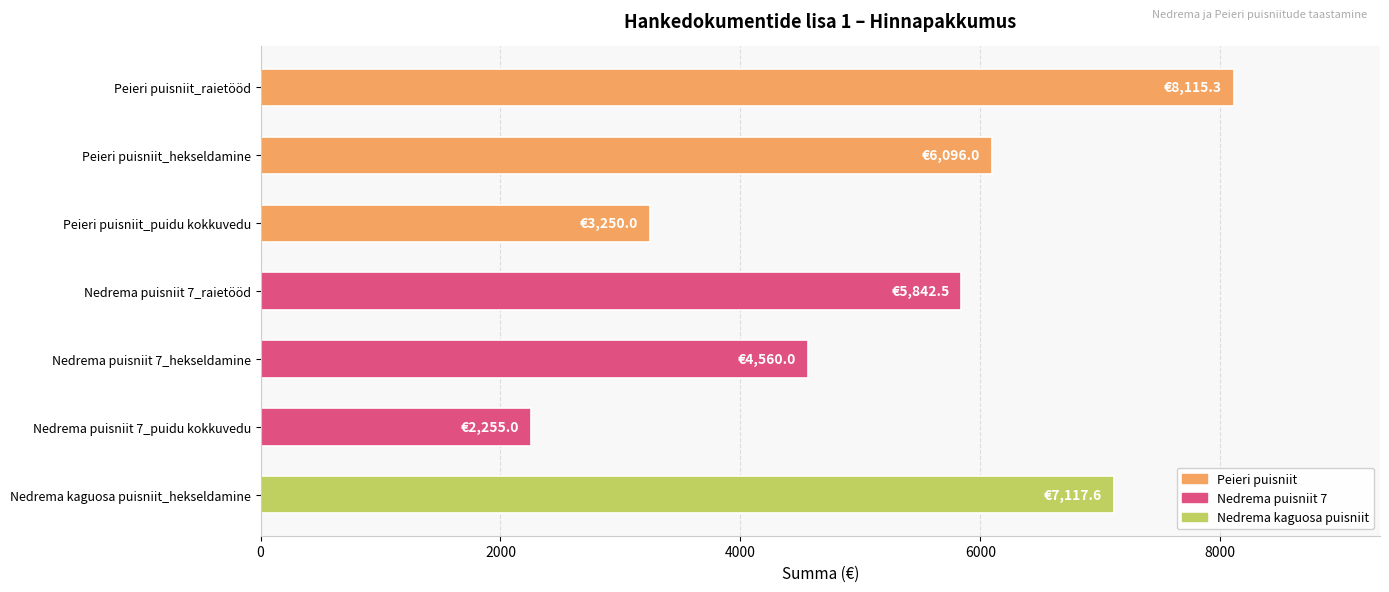

Approximately how many times larger is the value at Nedrema puisniit 7_raietööd compared to Nedrema puisniit 7_puidu kokkuvedu?

2.6